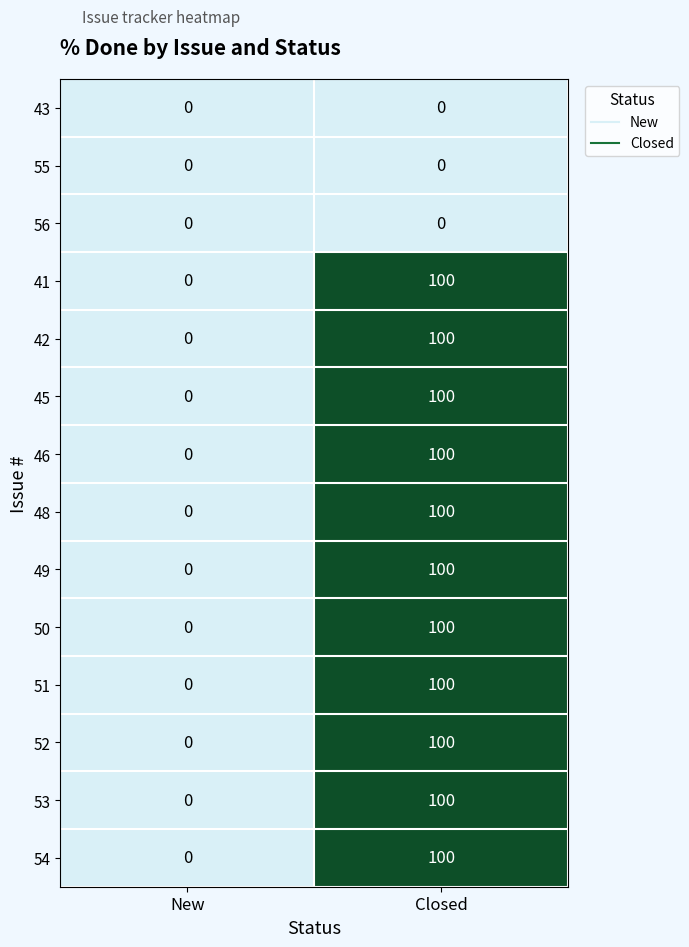

What is the spread (max minus min) of values at Closed?

100